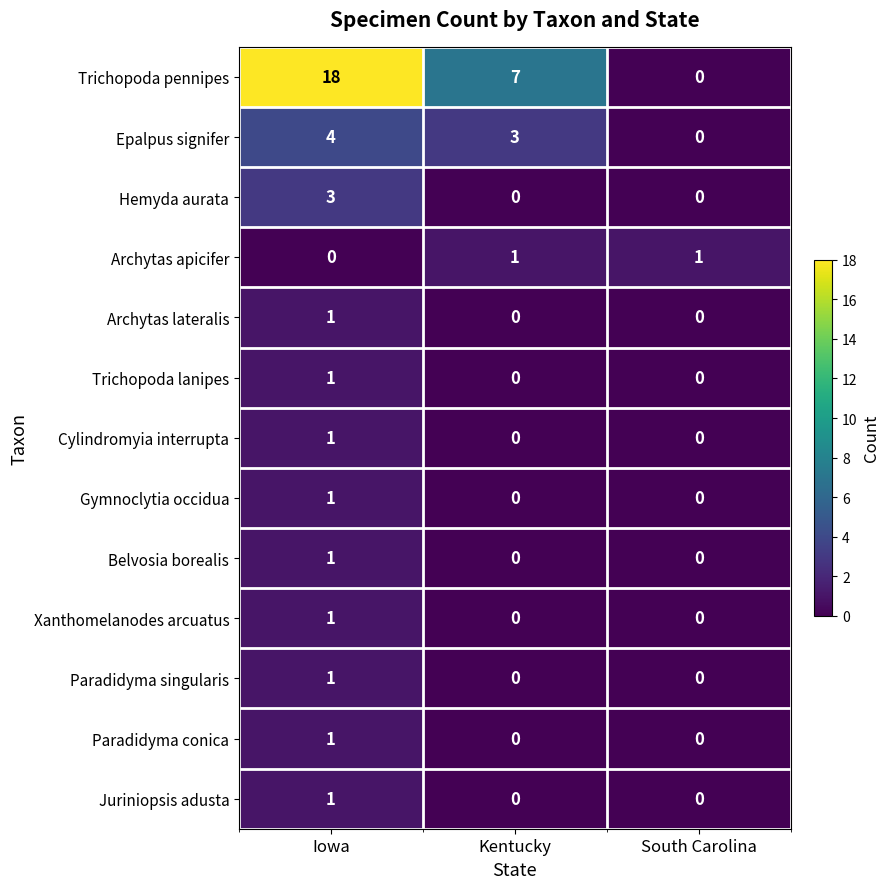

Count the Gymnoclytia occidua values in the range 0 to 1.

3